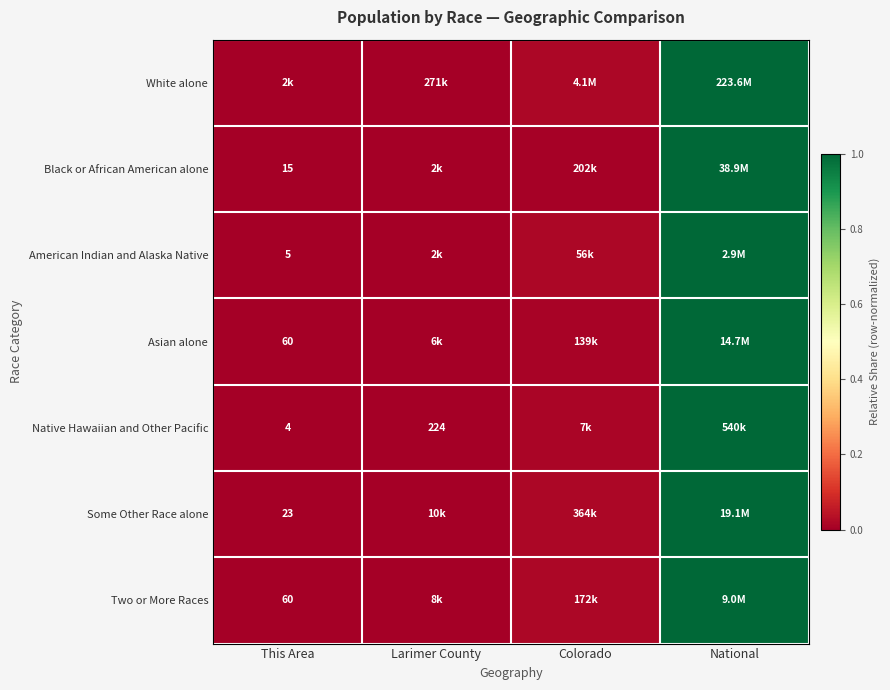

Where is Black or African American alone nearest to the value 0?

This Area